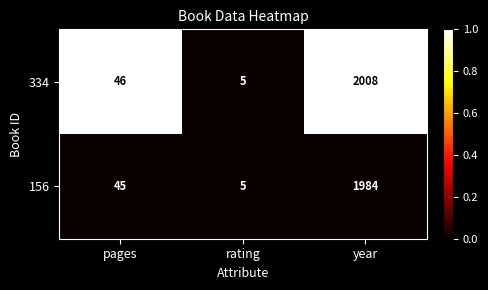

What is the spread (max minus min) of values at year?

24